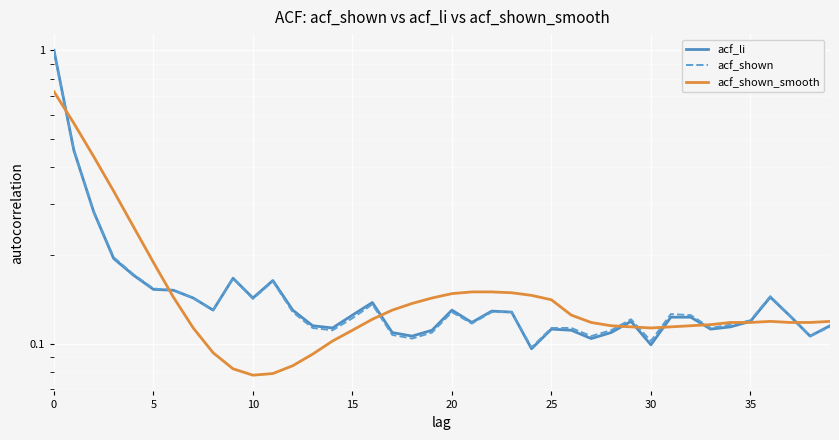

True or false: acf_shown_smooth and acf_shown intersect in this chart.

True